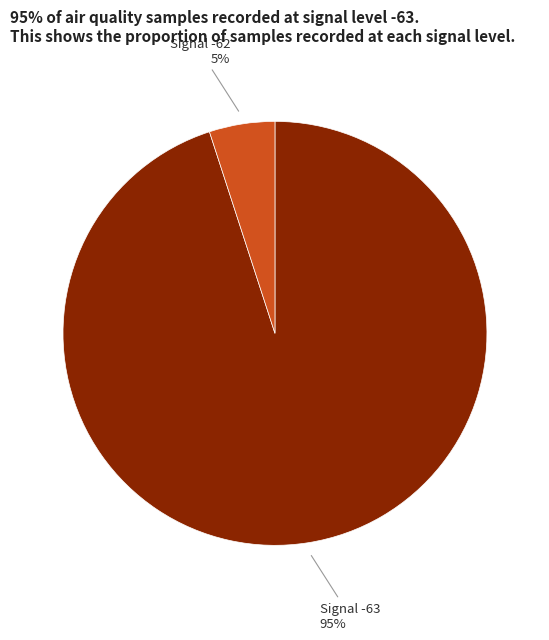

To the nearest percent, what is the average slice percentage?

50%